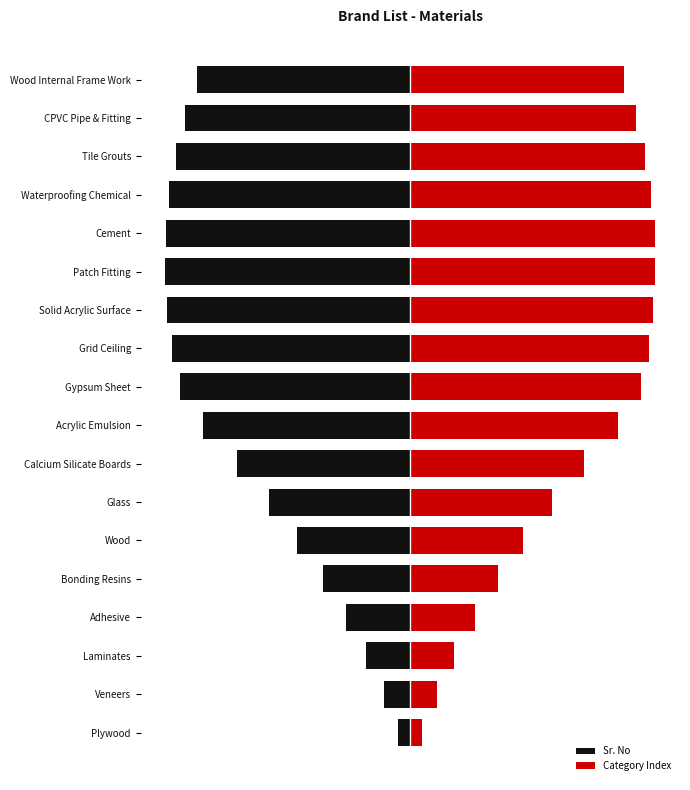

The Category Index series shows 24.3 at Gypsum Sheet. True or false?

True